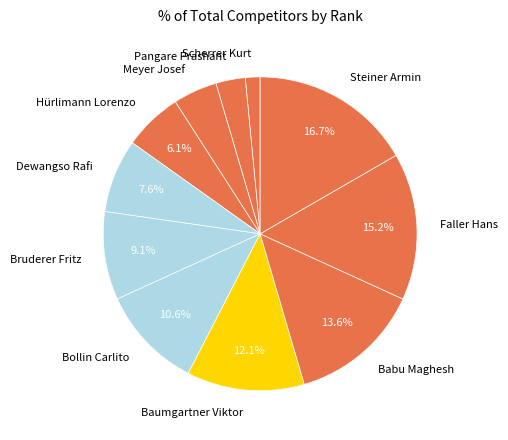

What portion of the pie excludes Faller Hans?

84.8%